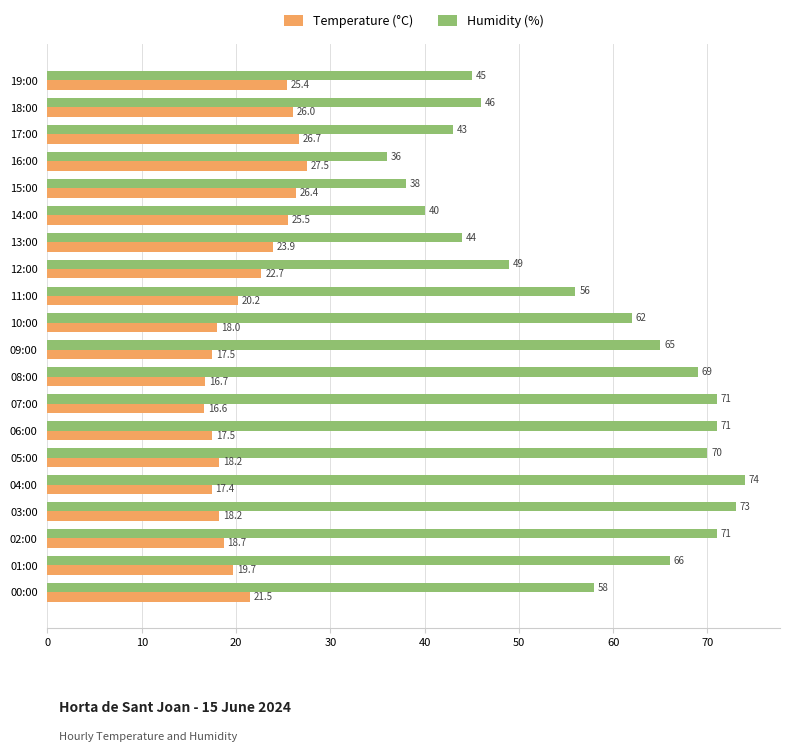

Which series has the widest spread of values?

Humidity (%)